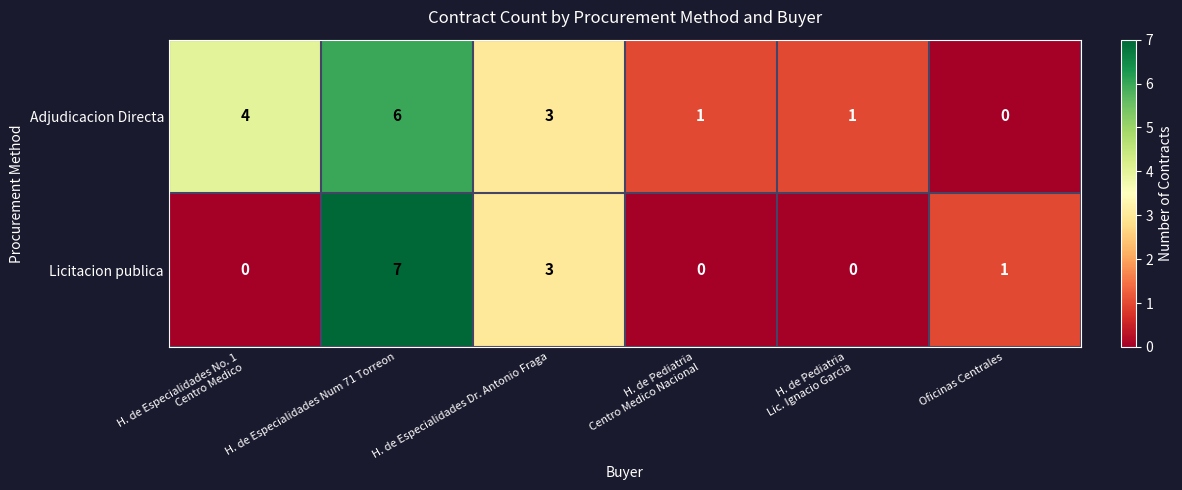

True or false: Licitacion publica has a value of 3 at H. de Especialidades Dr. Antonio Fraga.

True